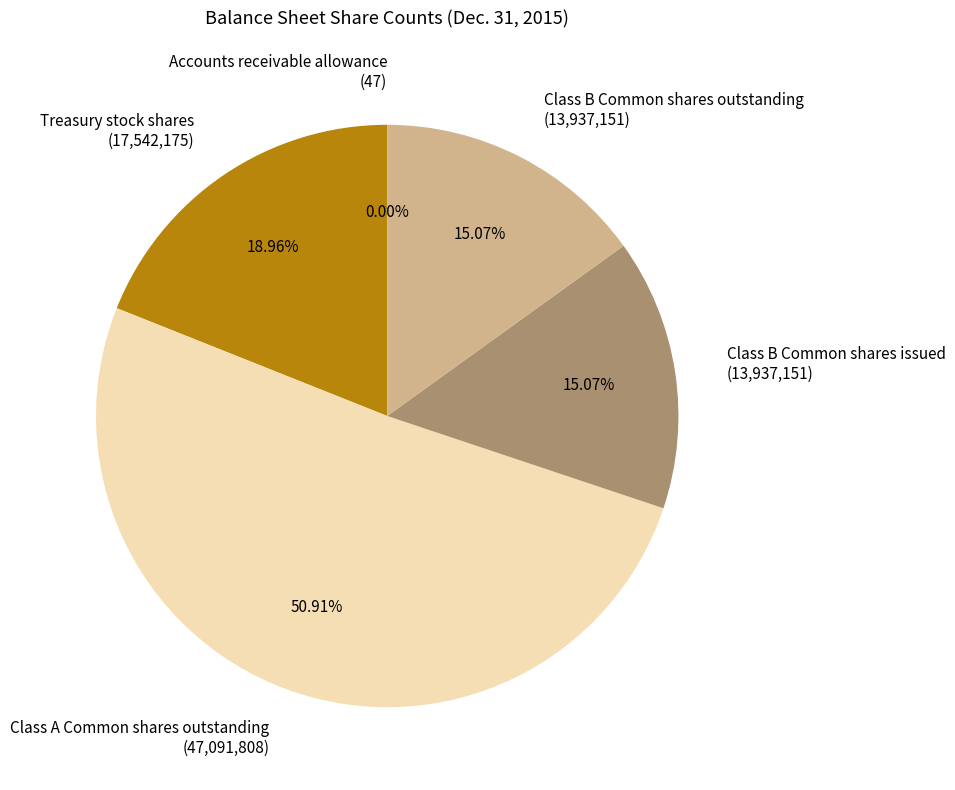

Between Treasury stock shares (17,542,175) and Class A Common shares outstanding (47,091,808), which is larger?

Class A Common shares outstanding (47,091,808)